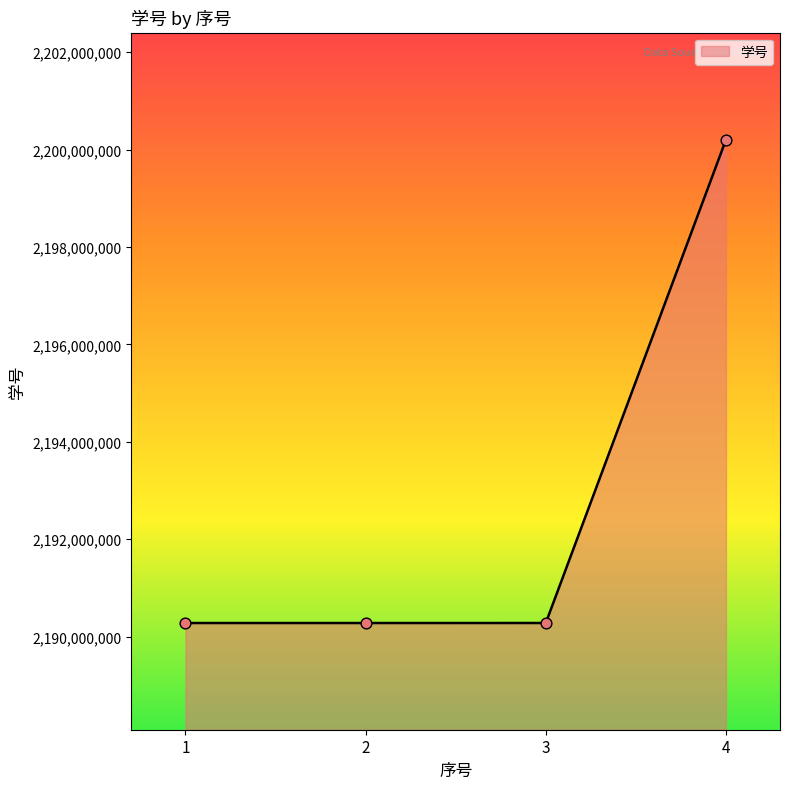

Between 2 and 4, which is larger?

4